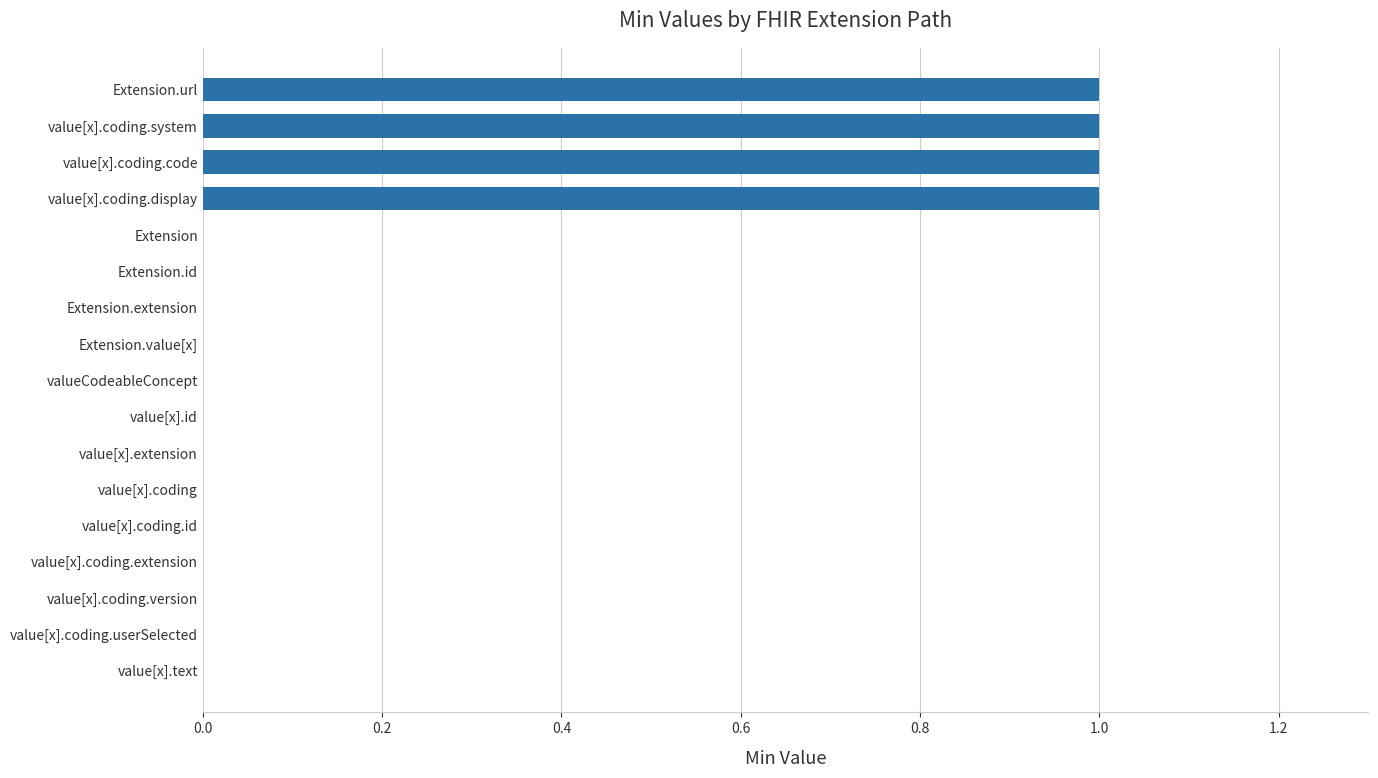

Are the bars horizontal?

Yes